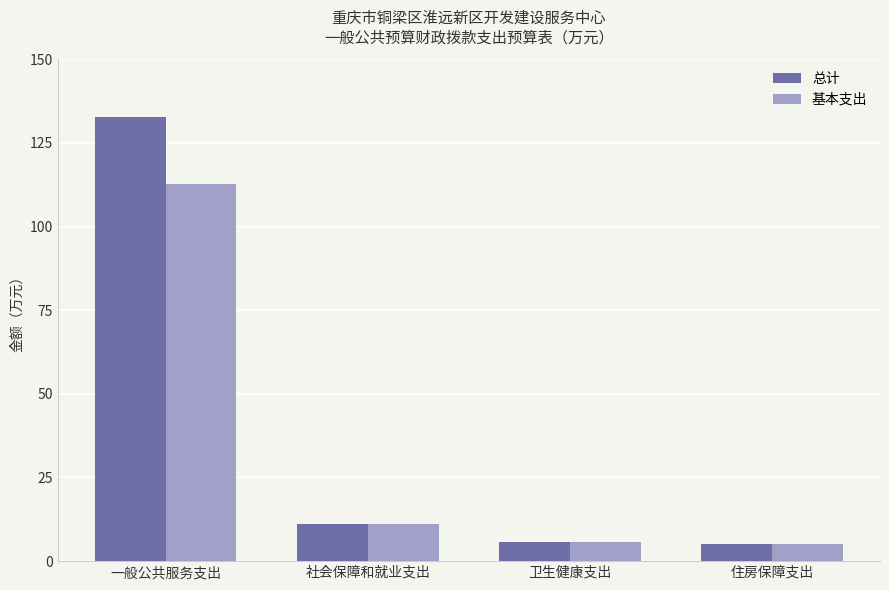

The value of 基本支出 at 社会保障和就业支出 is 11.0. True or false?

True